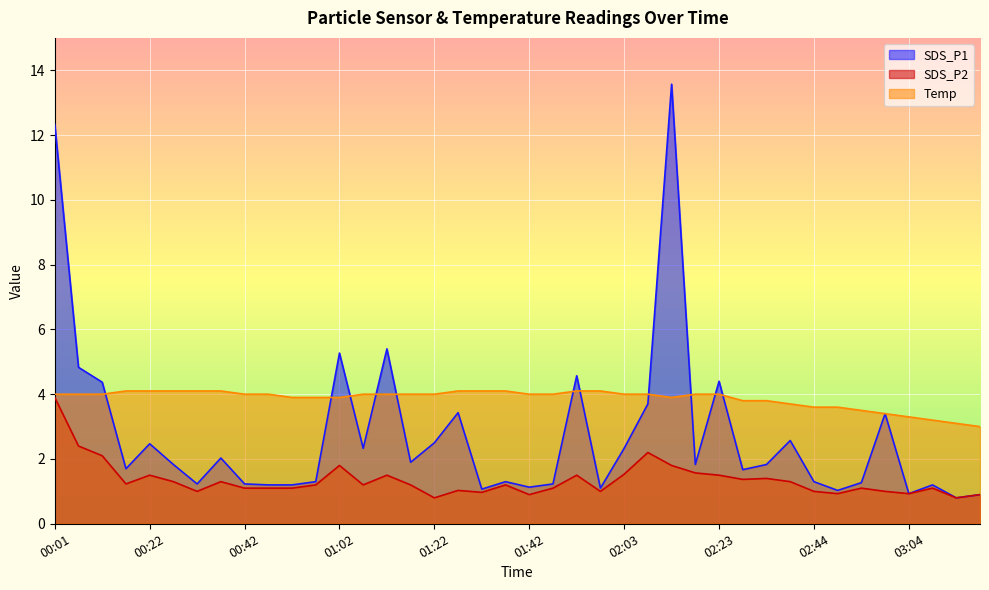

What is the difference between the second highest and second lowest values in the SDS_P2 series?

1.6